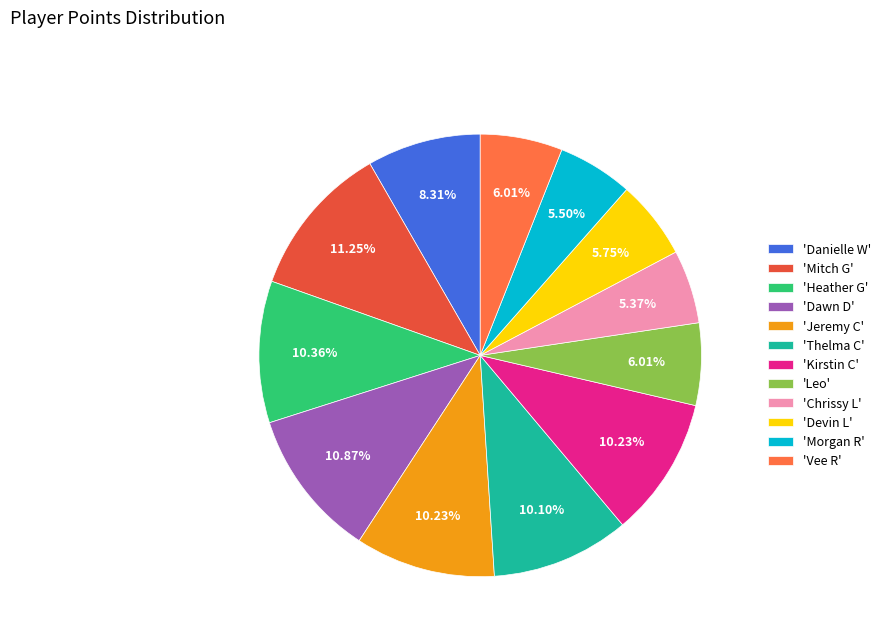

Does any single category account for the majority?

No